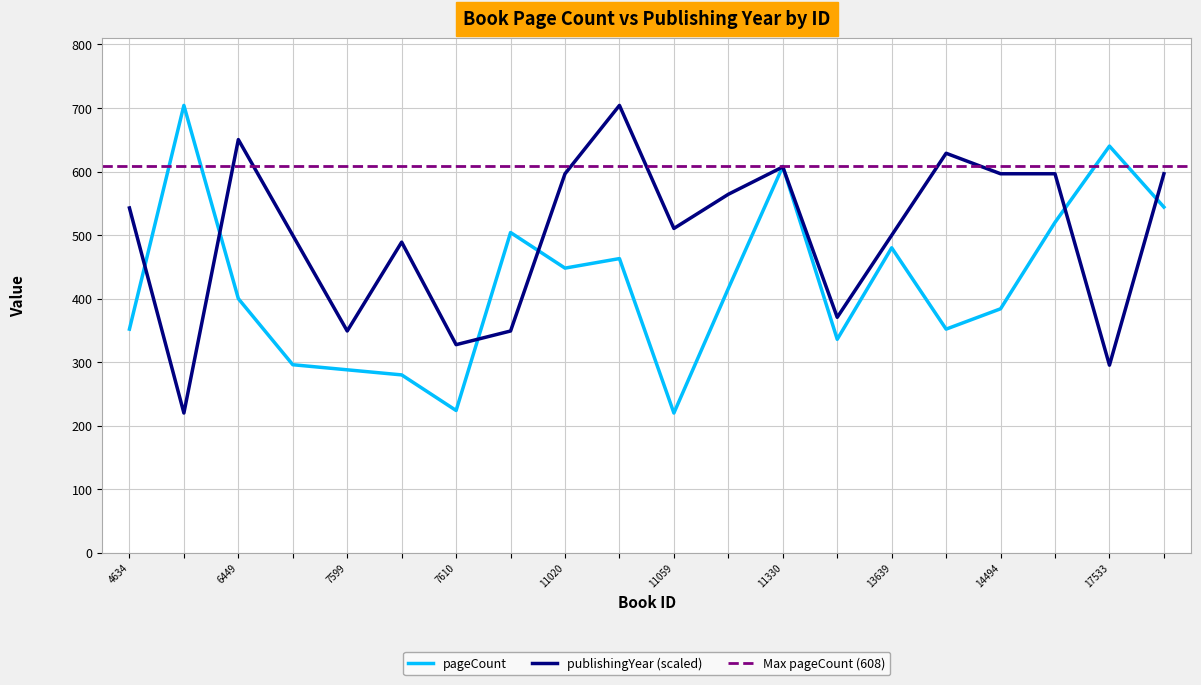

Reading left to right, extract all data points from this chart.

pageCount: 352.0	704.0	400.0	296.0	288.0	280.0	224.0	504.0	448.0	463.0	220.0	416.0	608.0	336.0	480.0	352.0	384.0	520.0	640.0	544.0
publishingYear: 542.7	220.0	650.2	499.6	349.1	488.9	327.6	349.1	596.4	704.0	510.4	564.2	607.2	370.6	499.6	628.7	596.4	596.4	295.3	596.4